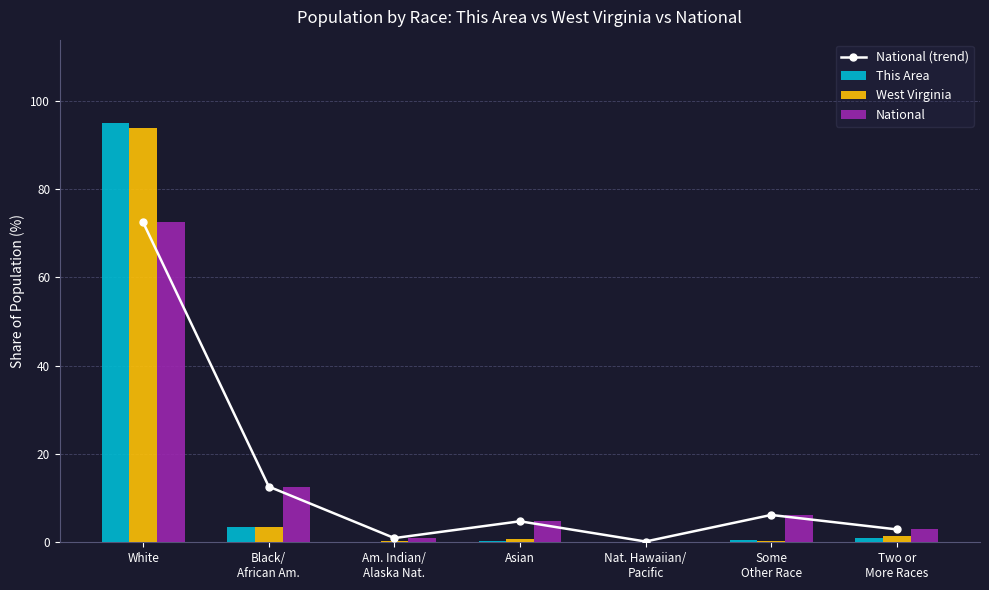

Rank the categories by National (trend) value from highest to lowest.

White, Black/
African Am., Some
Other Race, Asian, Two or
More Races, Am. Indian/
Alaska Nat., Nat. Hawaiian/
Pacific